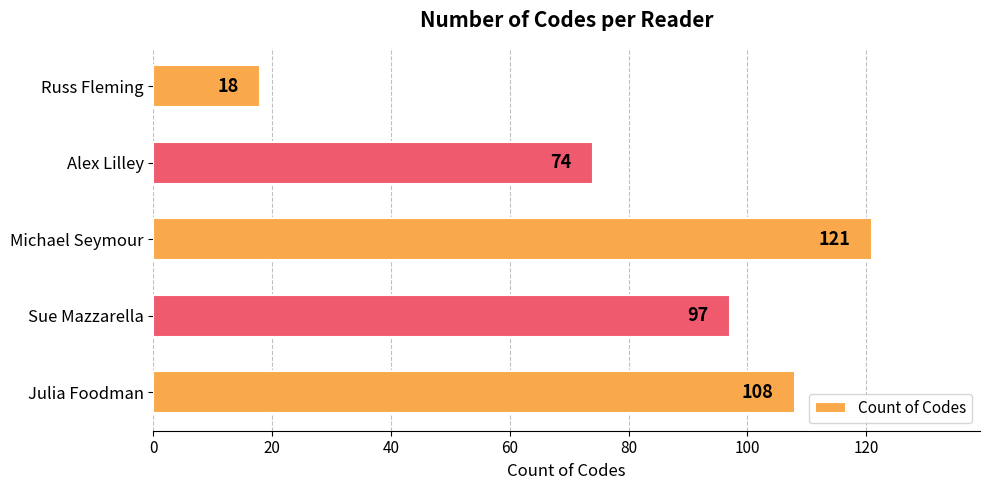

At which label is the value closest to 69?

Alex Lilley